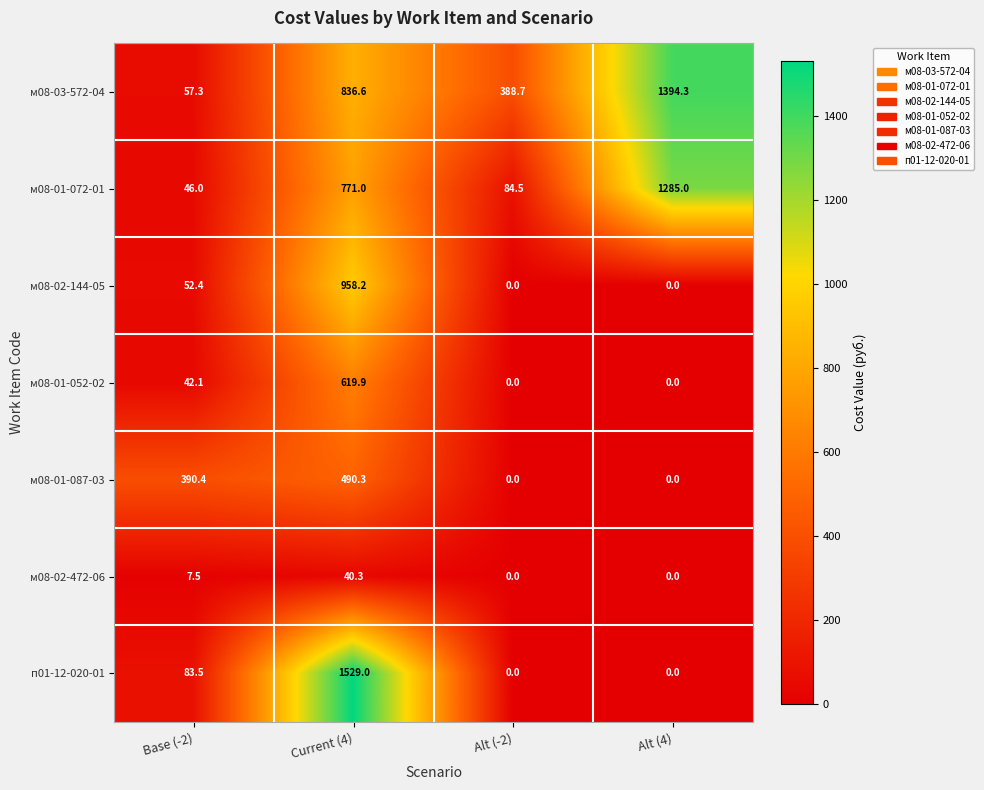

The м08-02-144-05 series shows 90.9 at Base (-2). True or false?

False